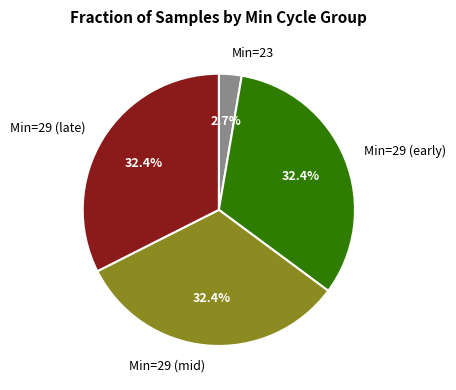

What is the smallest slice in the pie chart?

Min=23